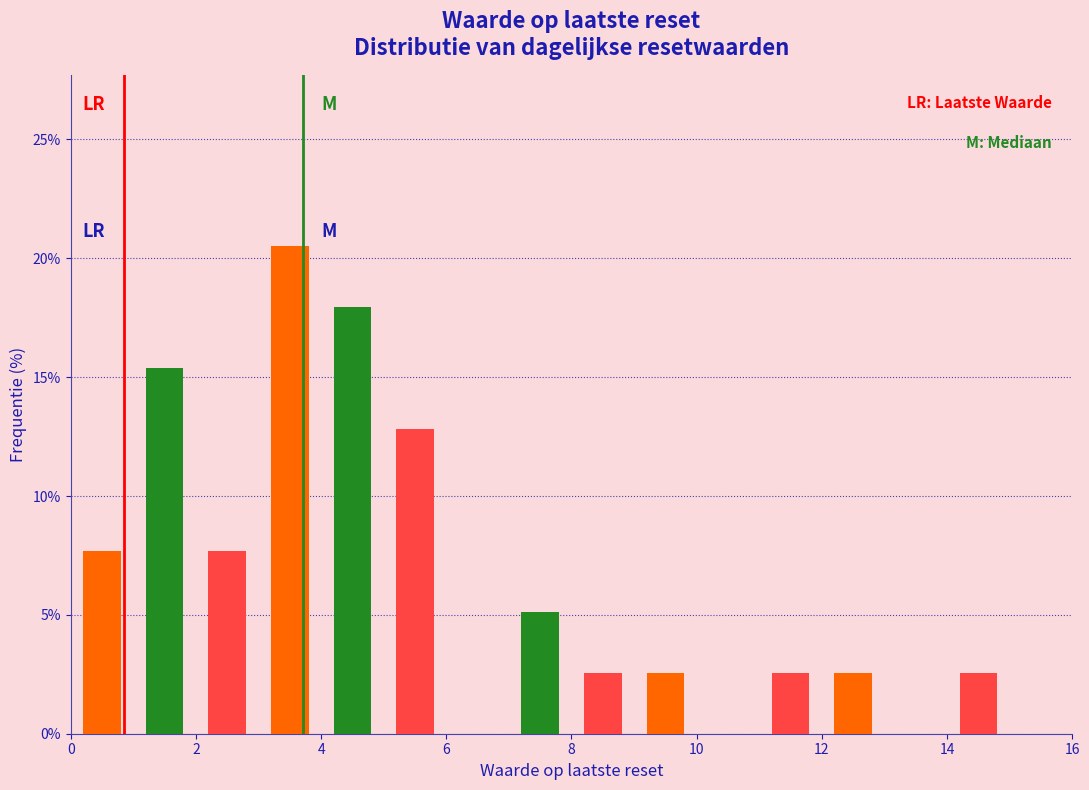

Which range on the x-axis has the tallest bar?

3 to 4